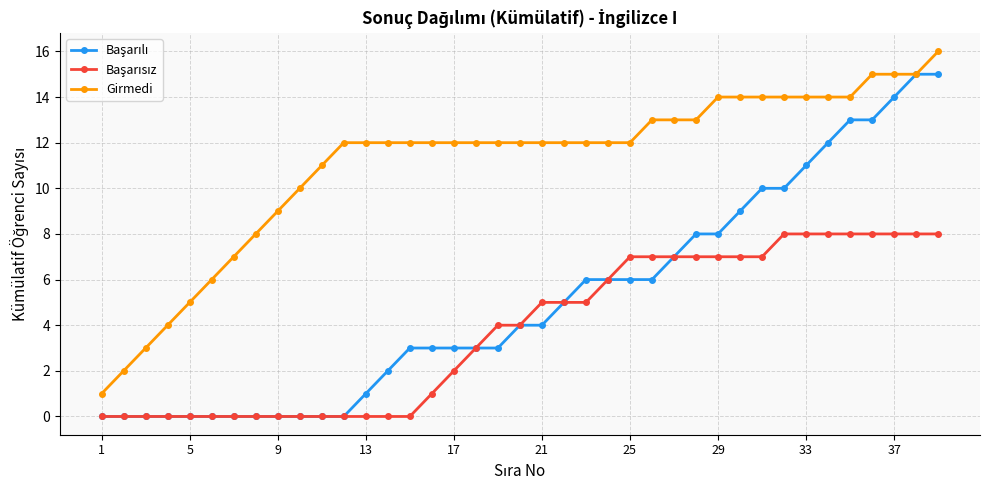

How many data points does each series have?

39